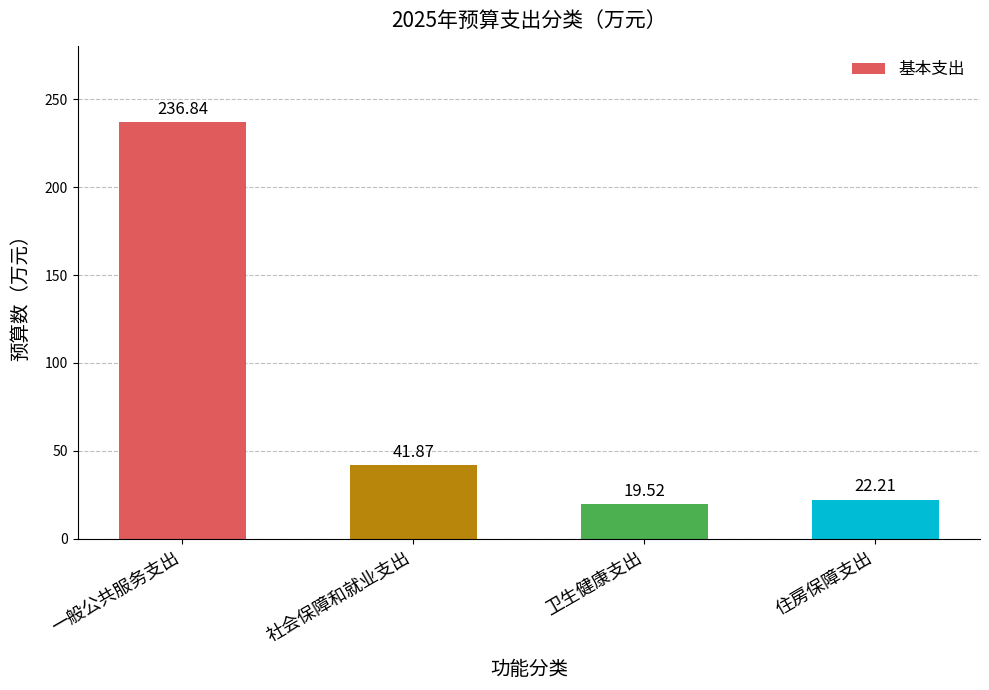

What is the value of the 4th bar from the left?

22.2